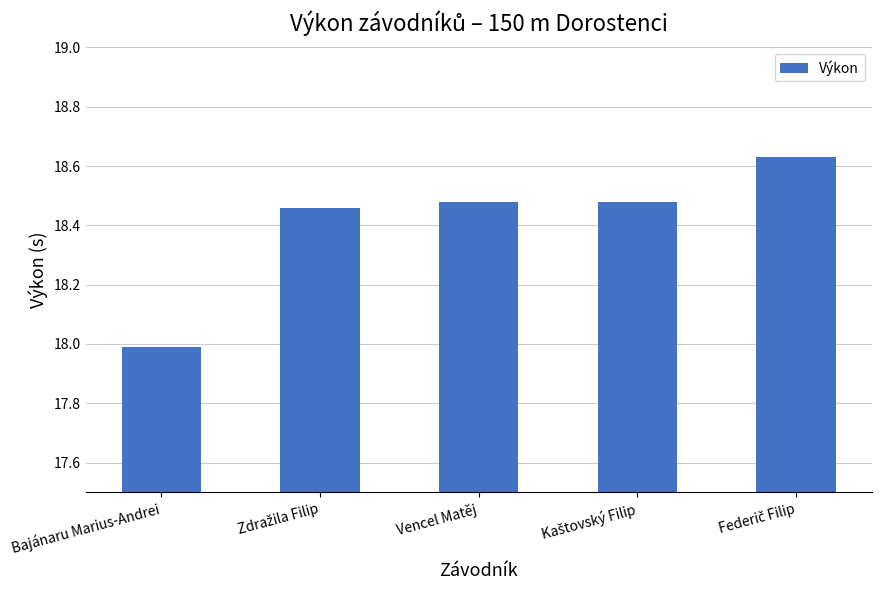

True or false: the data shows 18.0 at Bajánaru Marius-Andrei.

True